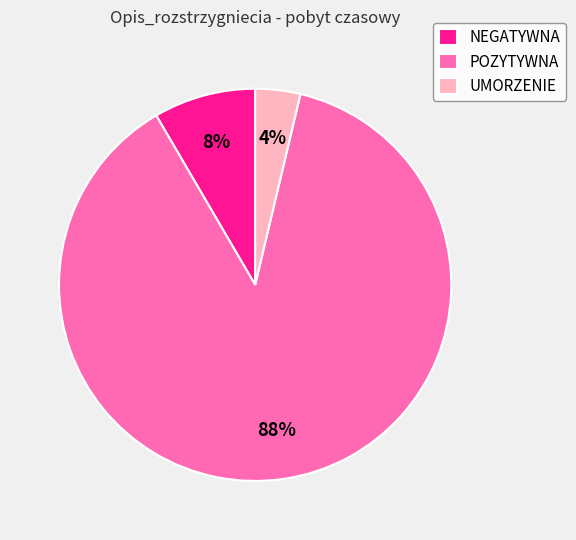

What percentage is the NEGATYWNA slice, to the nearest percent?

8%